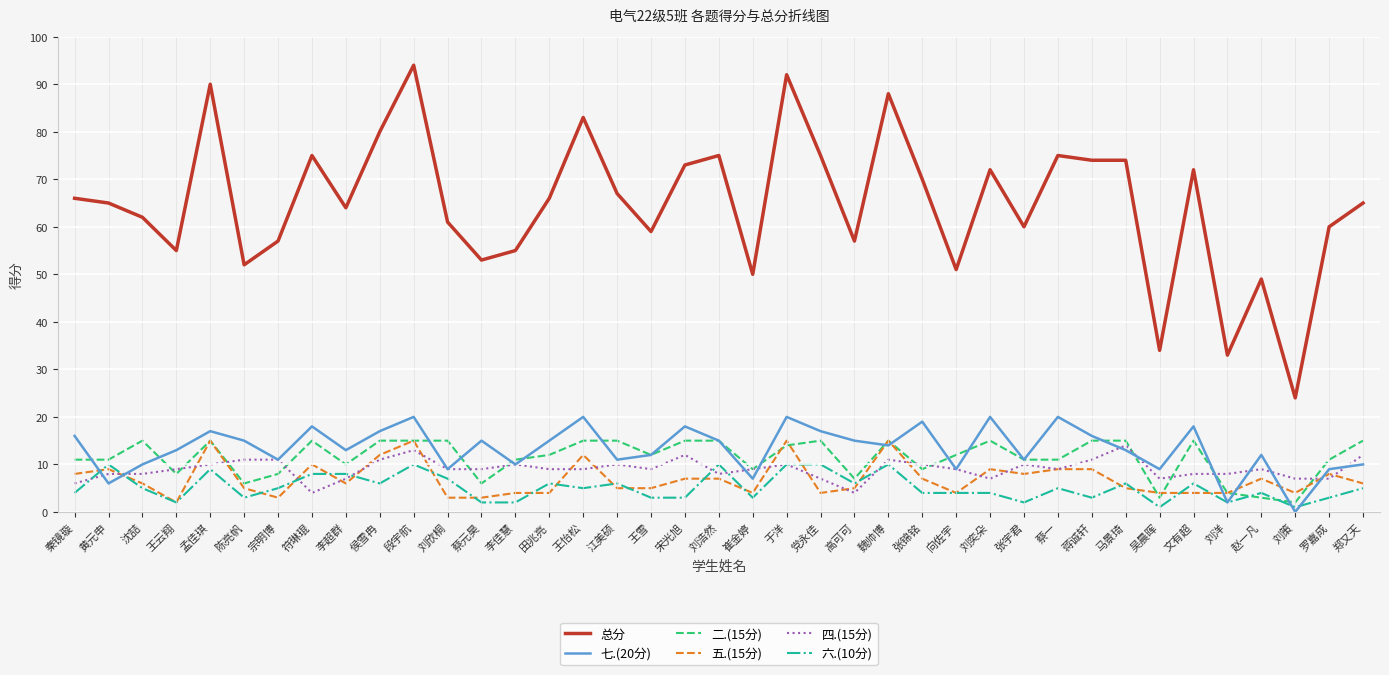

True or false: 总分 and 五.(15分) cross at least once.

False